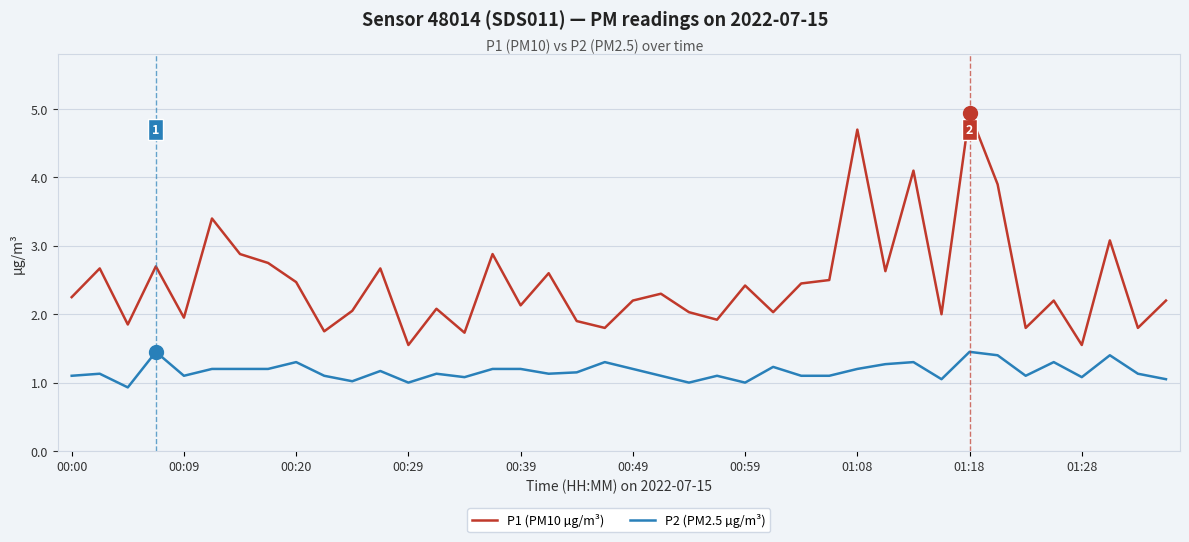

List the series in order of their overall mean, highest first.

P1 (PM10 µg/m³), P2 (PM2.5 µg/m³)